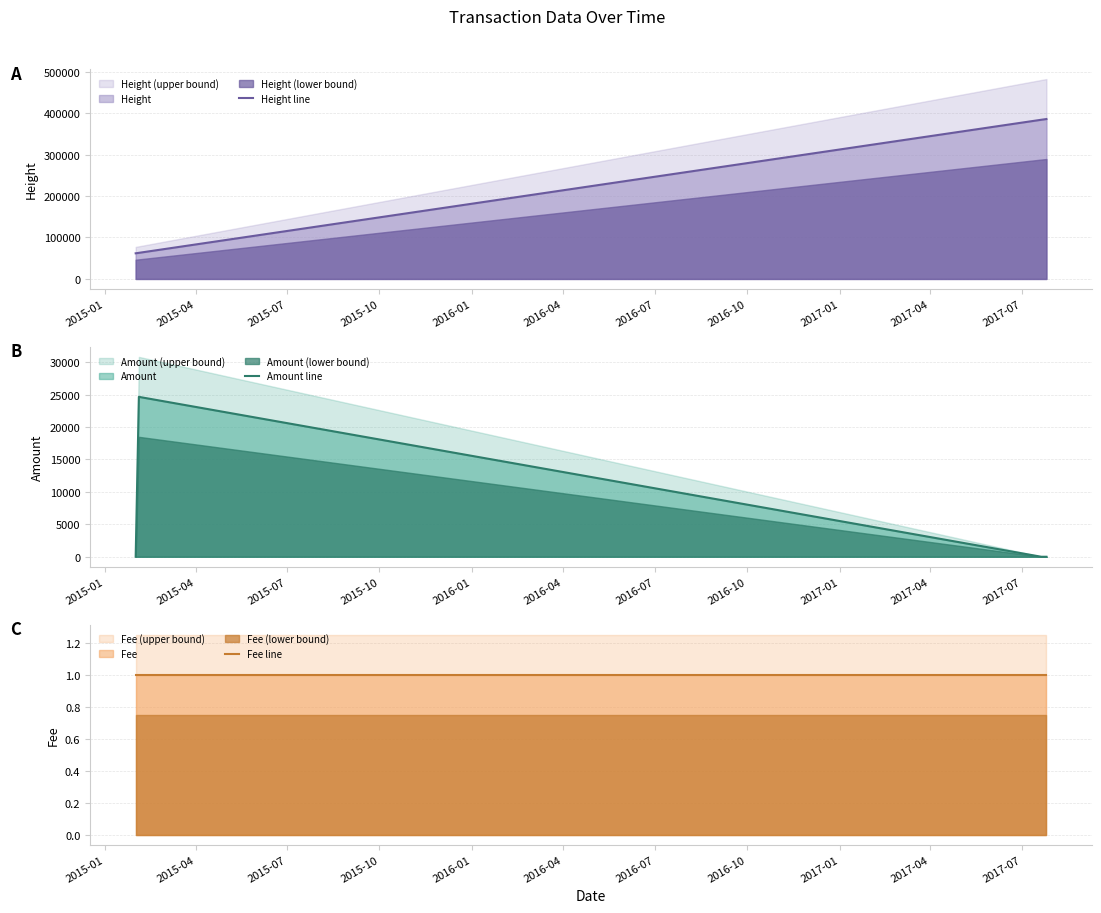

In Amount line, how many points are higher than both neighbors (excluding endpoints)?

1